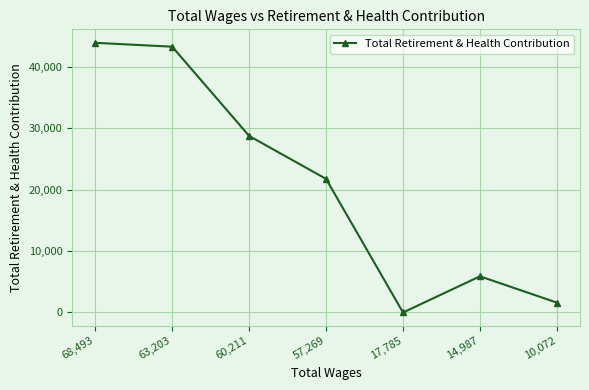

At which label does the data first exceed 21762?

68,493